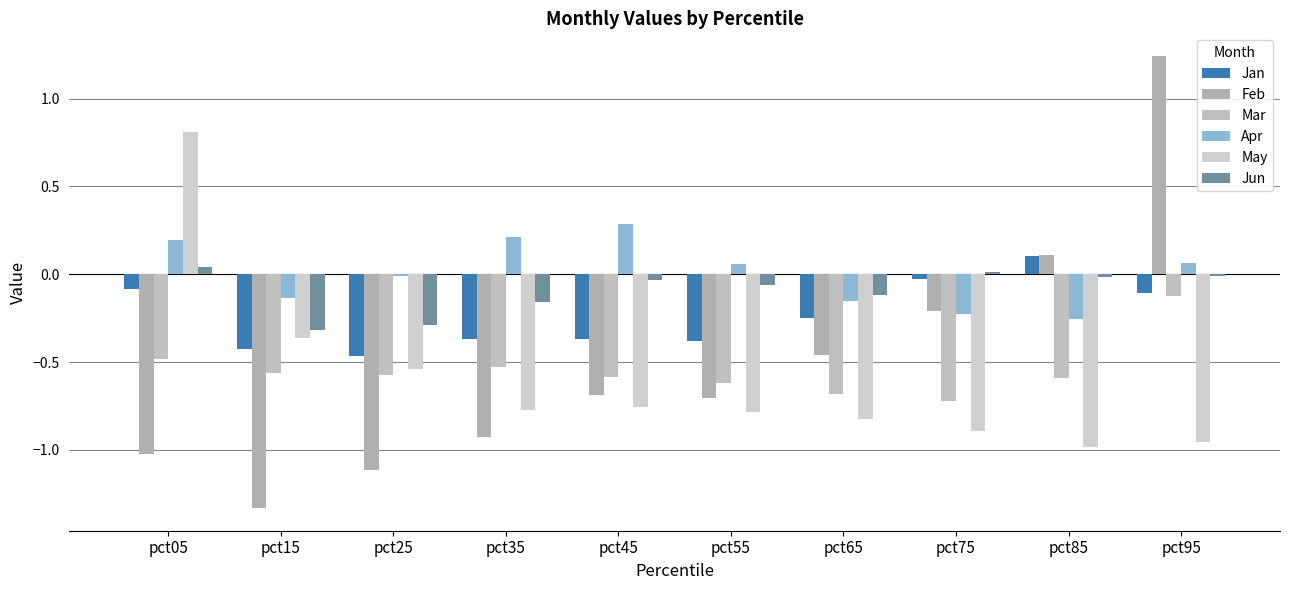

How many values in the Feb series exceed 0?

2